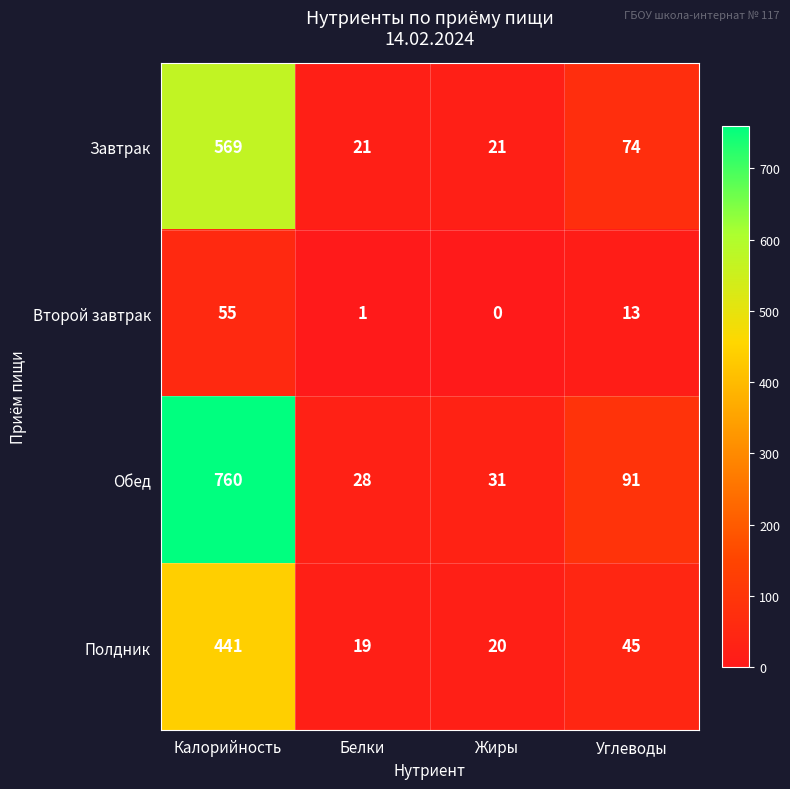

The value of Обед at Углеводы is 91. True or false?

True